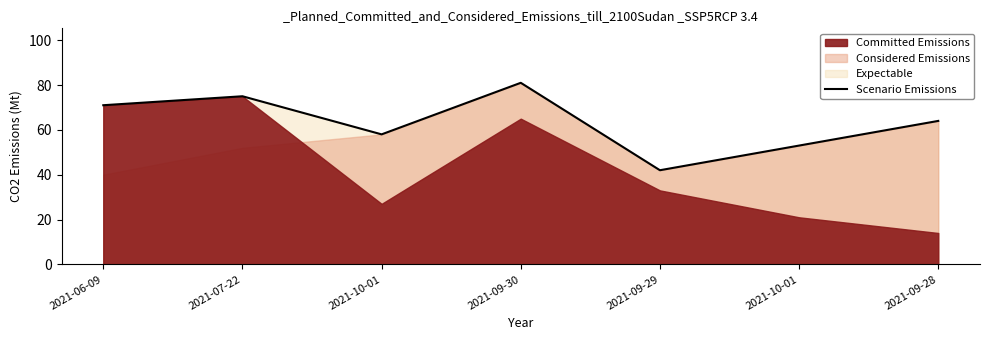

What is the value of the 3rd point from the left?

58